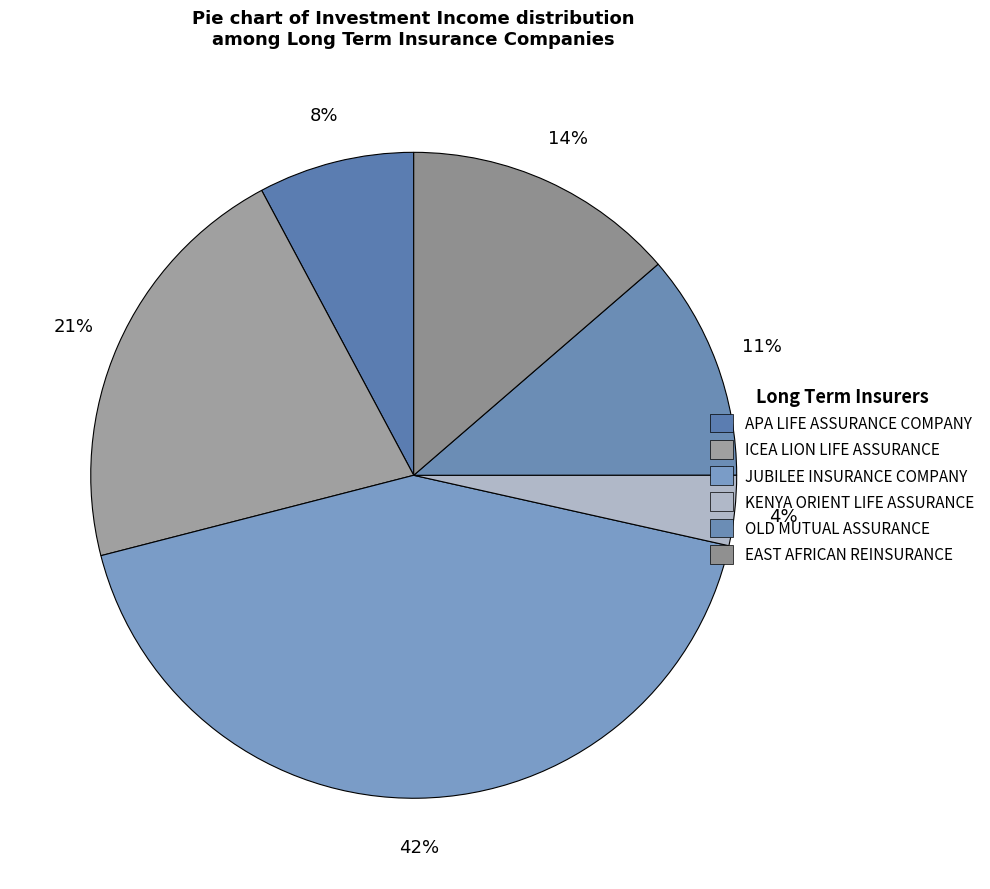

Is it true that EAST AFRICAN REINSURANCE is 28% of the pie?

False